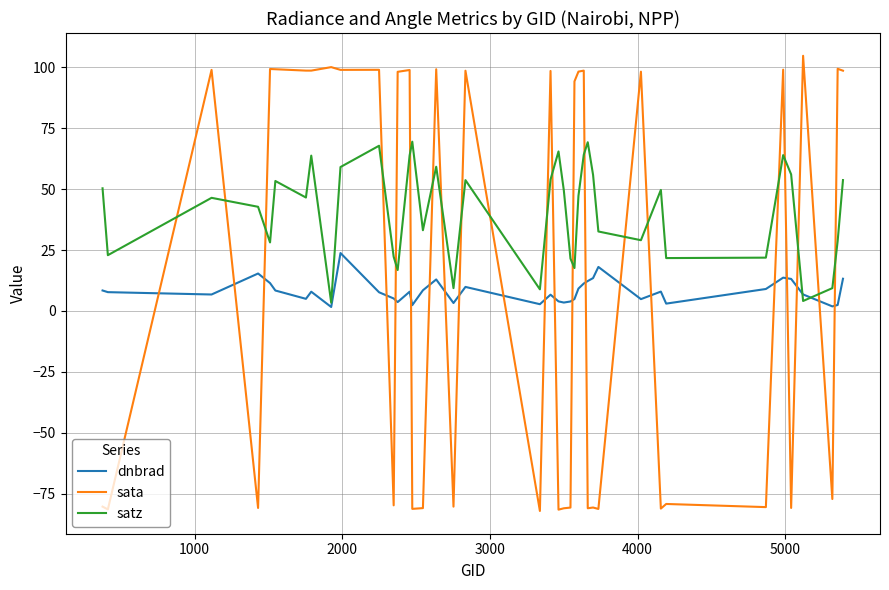

What is the minimum value shown in the chart?

-82.2